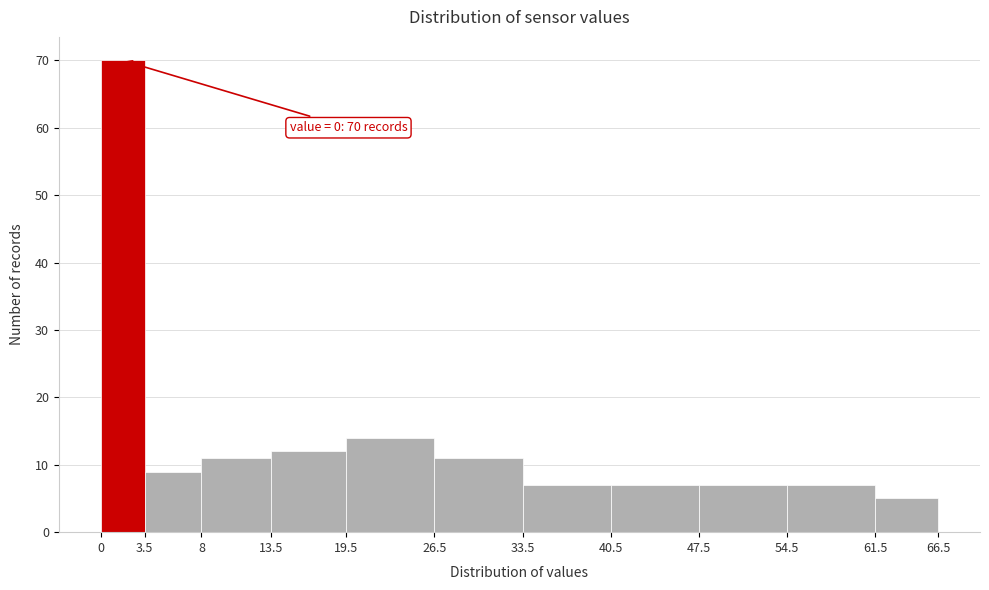

Over which range of the x-axis is the bar tallest?

0 to 3.5